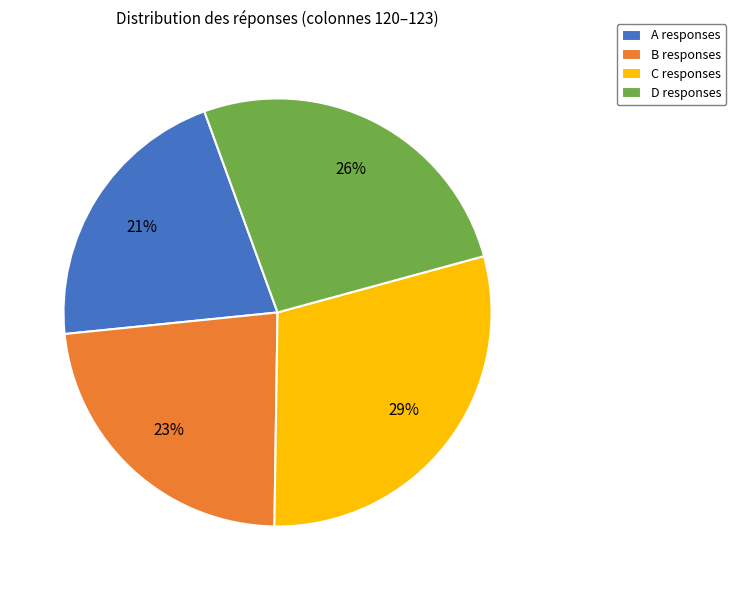

What is the smallest slice in the pie chart?

A